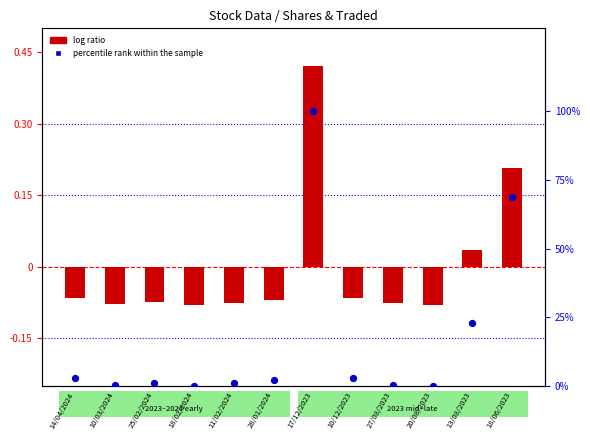

Which series has the largest total across all categories?

percentile rank within the sample